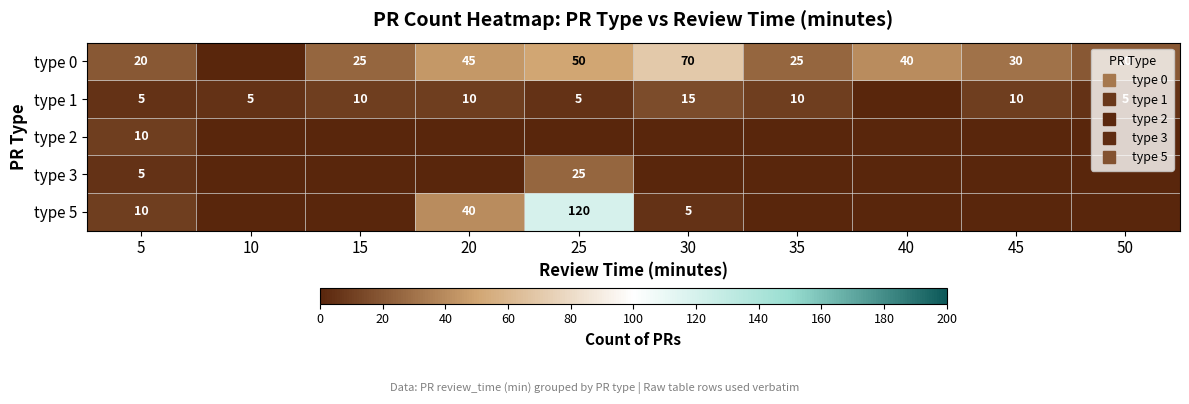

The value of type 3 at 40 is 9. True or false?

False